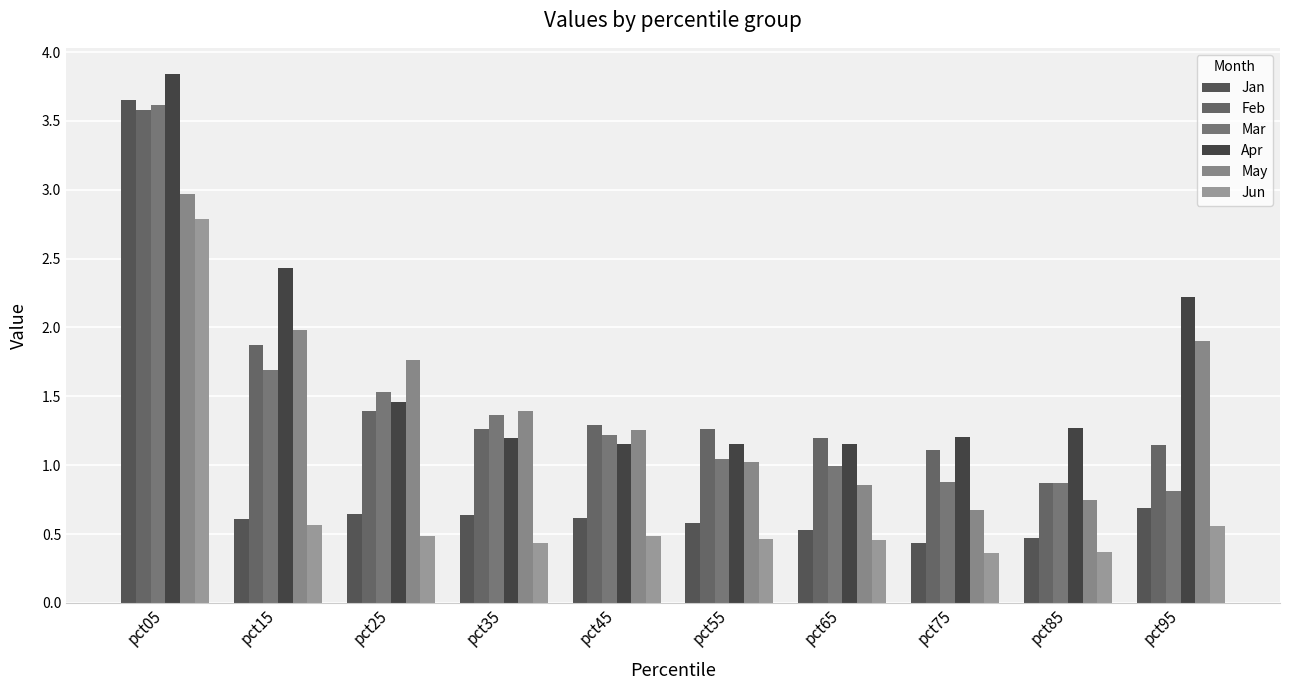

What is the average value of the Jan series?

0.9